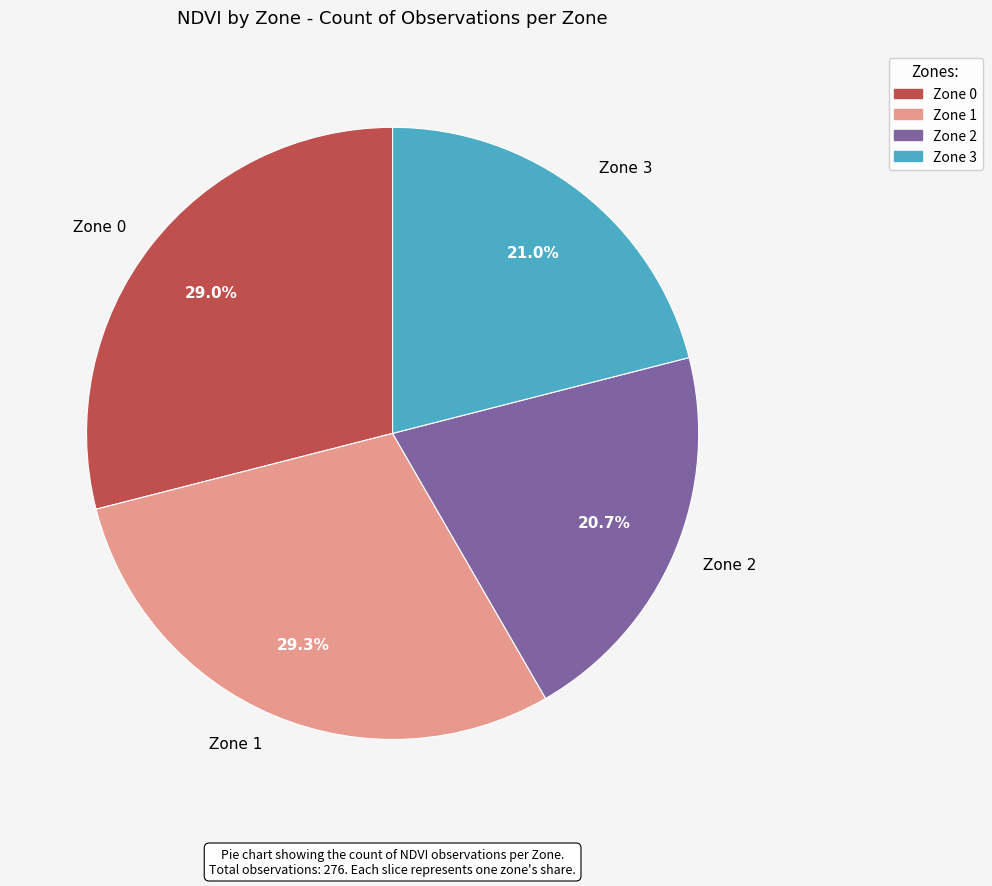

True or false: Zone 1 accounts for 43% of the total.

False